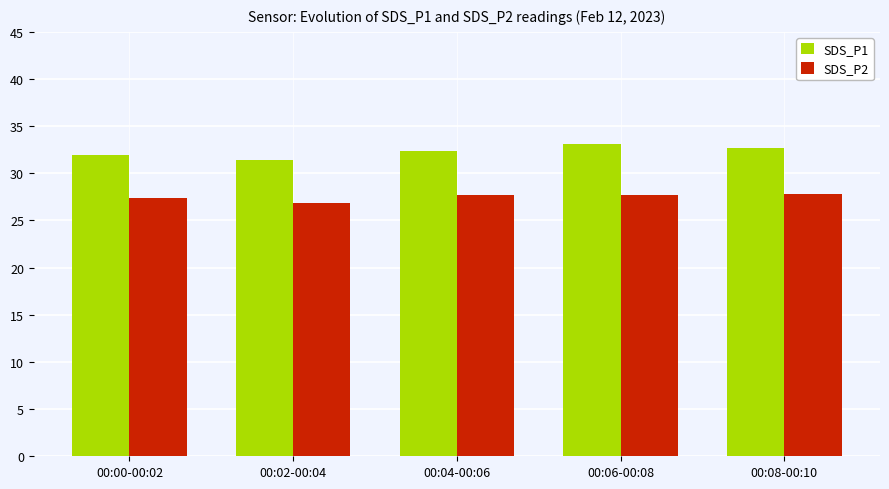

How many bars are there in total?

10